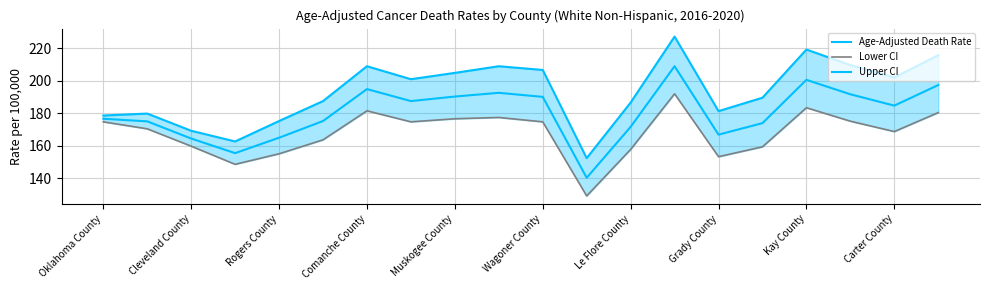

At how many categories does at least one series exceed 191?

10